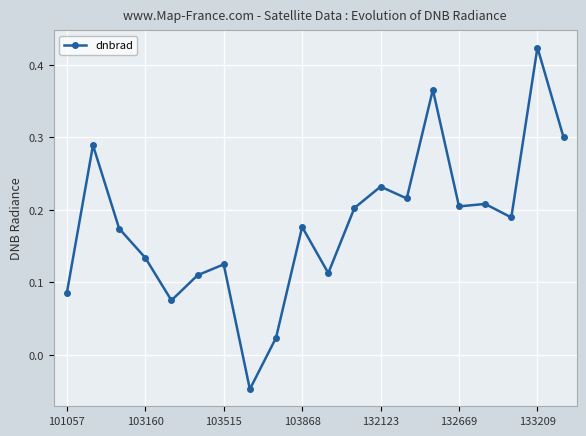

True or false: the data has more than 0 interior local peaks.

True